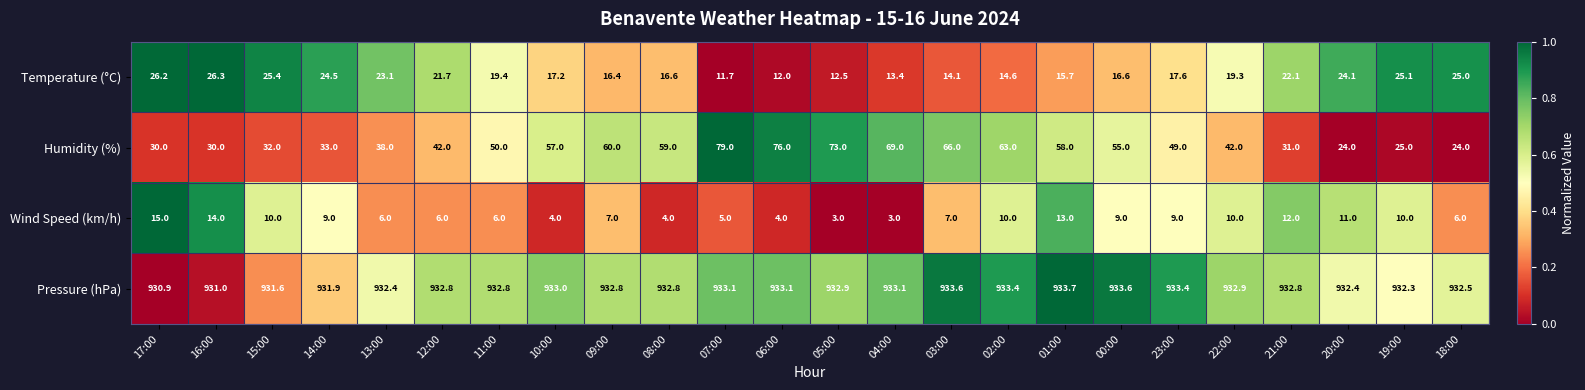

Which series has the largest total across all categories?

Pressure (hPa)